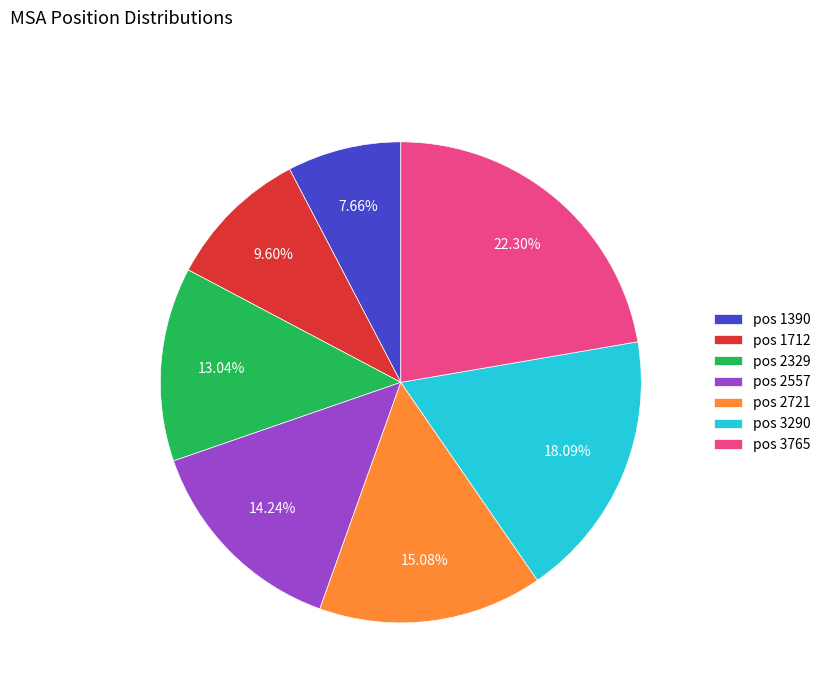

Which slice is the smallest?

pos 1390